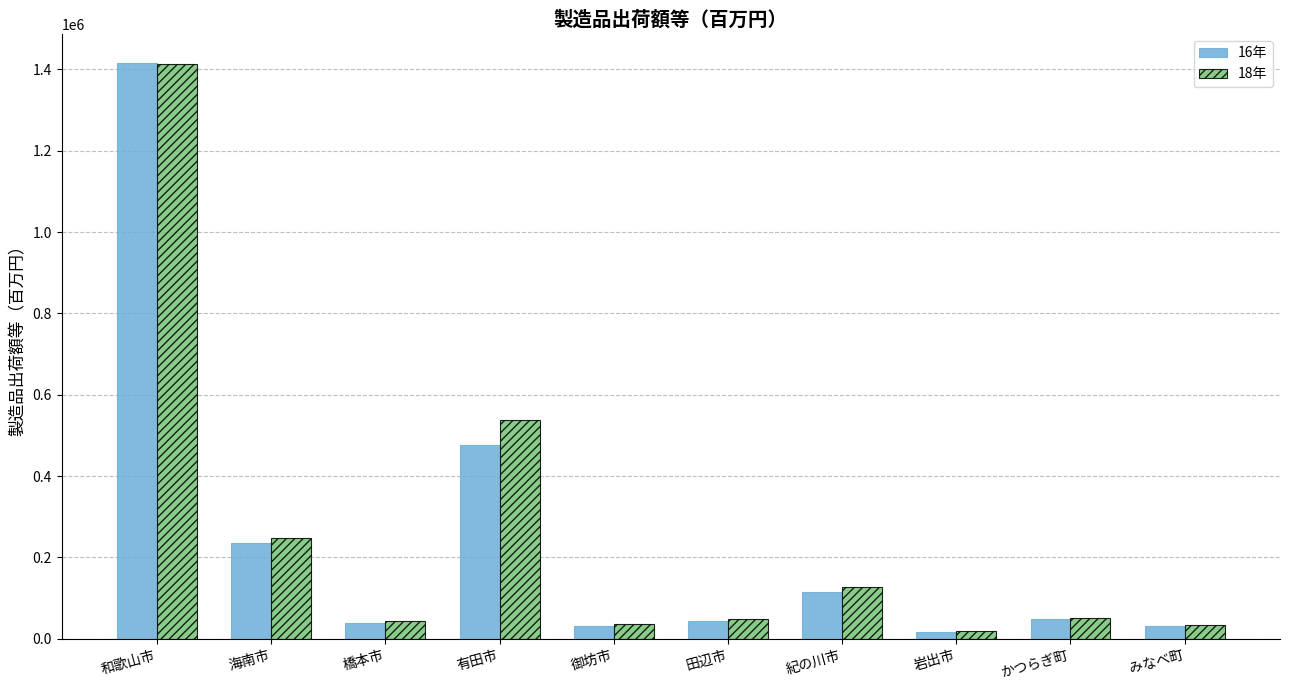

Between 和歌山市 and 田辺市, which series saw the biggest shift?

16年